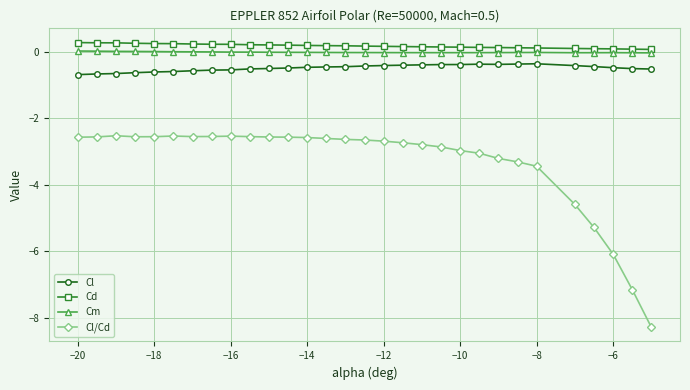

True or false: Cl/Cd has more than 1 points higher than both neighbors.

True